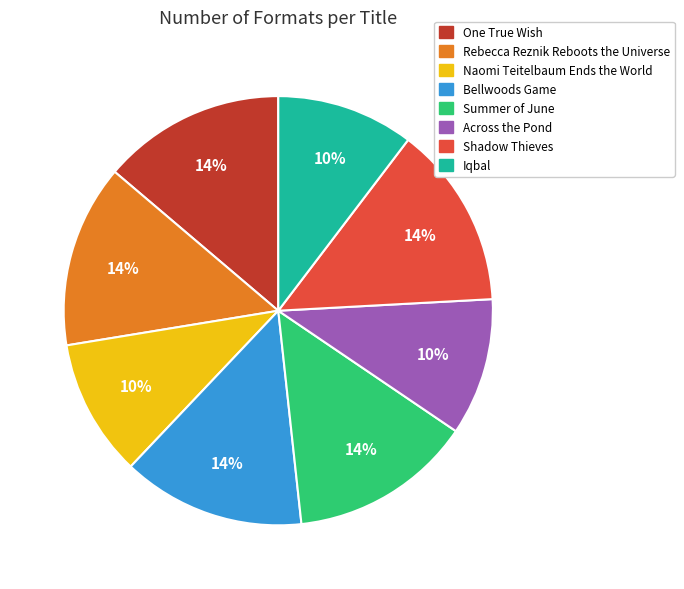

What percentage is the Shadow Thieves slice, to the nearest percent?

14%